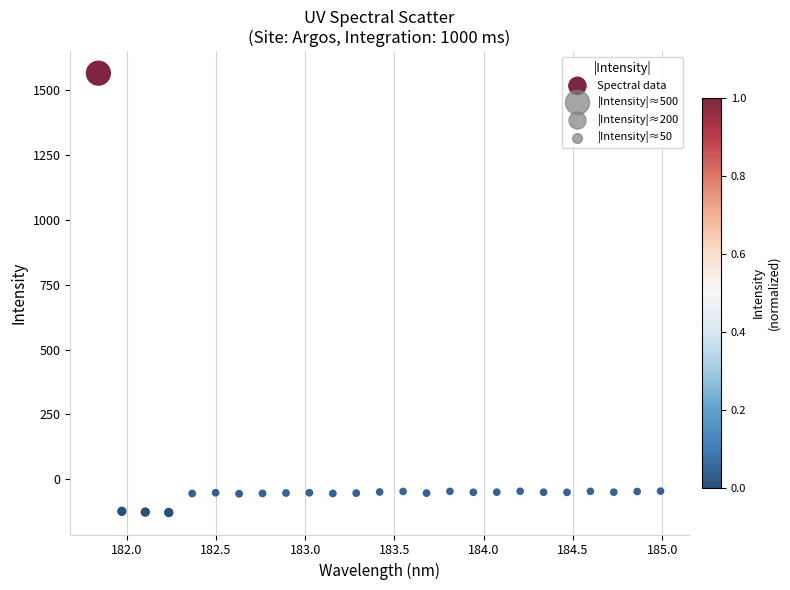

What is the range of Y values (max minus min)?

1694.5